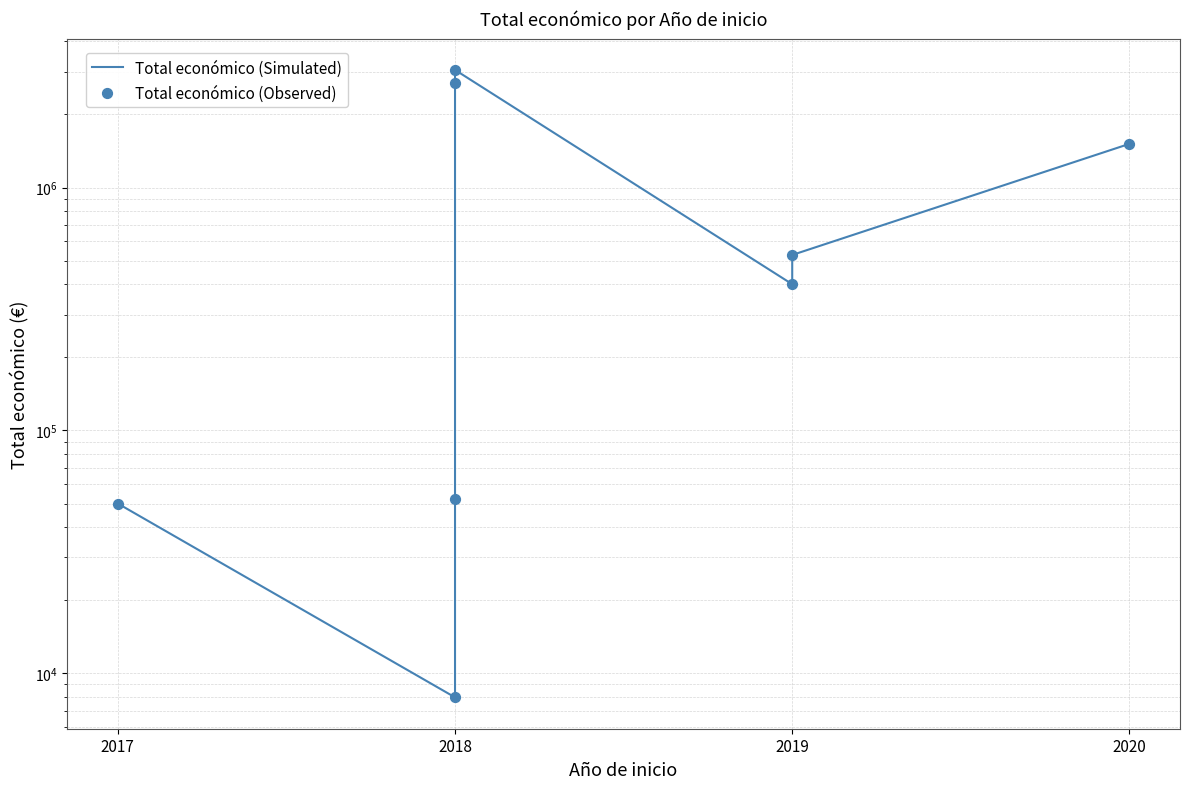

Which series has the widest spread of Y values?

Total económico (Simulated)